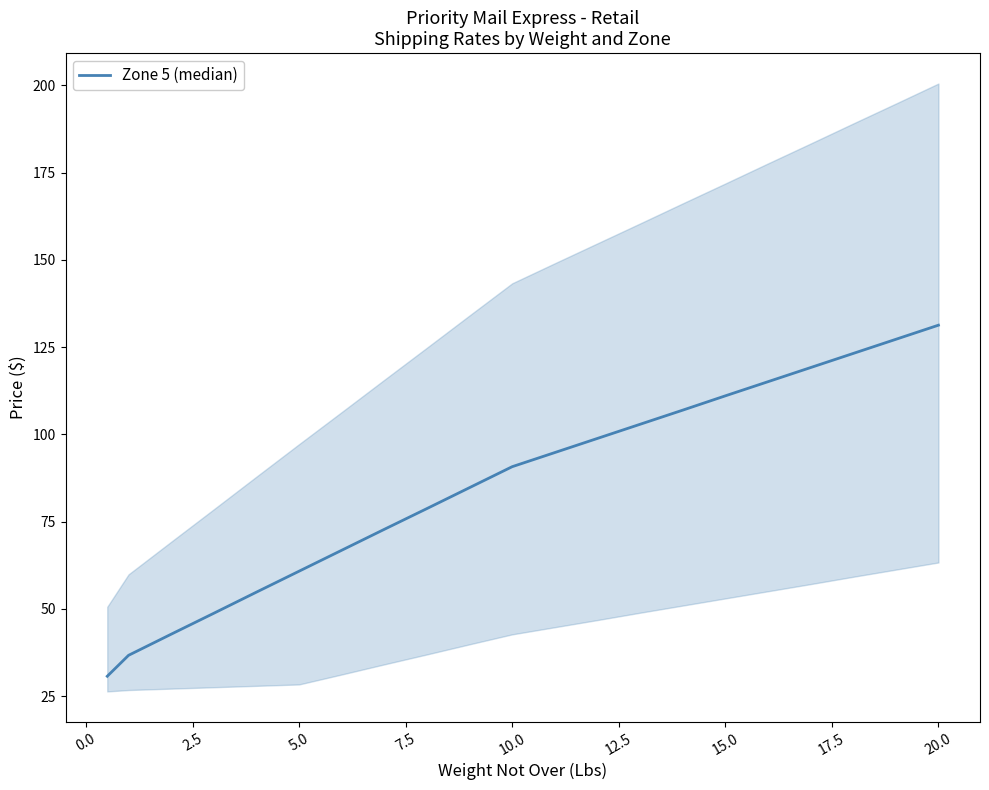

Reading left to right, transcribe all the data shown in this chart.

30.7	36.7	42.8	48.8	54.8	60.8	66.8	72.8	78.8	84.8	90.8	94.8	98.8	102.9	107.0	111.0	115.1	119.2	123.2	127.2	131.3